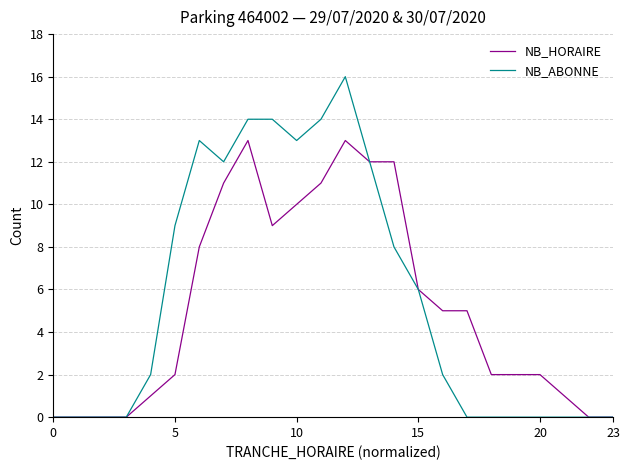

What is the maximum value for NB_HORAIRE?

13